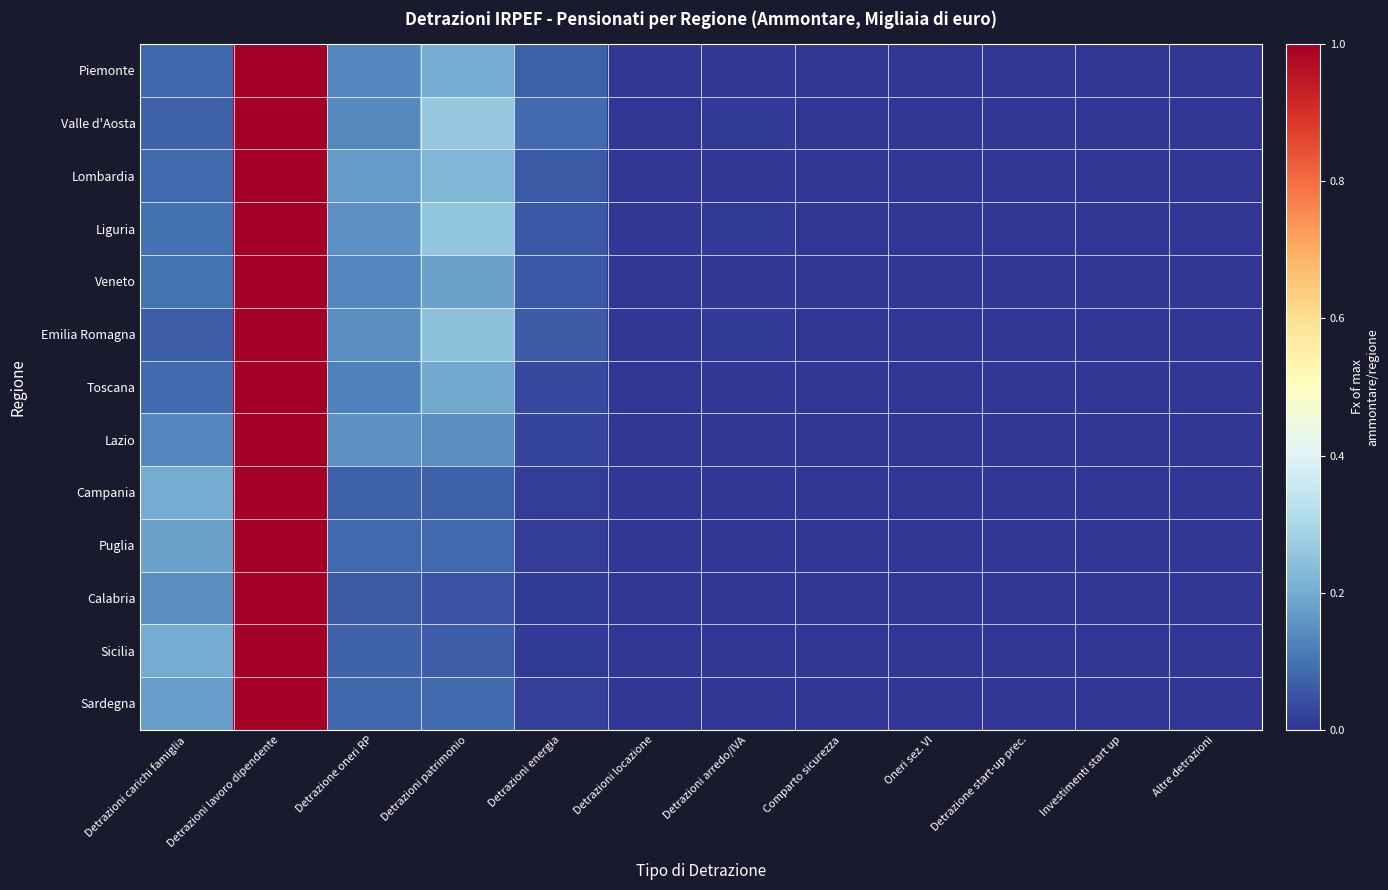

Count the number of categories in the chart.

12